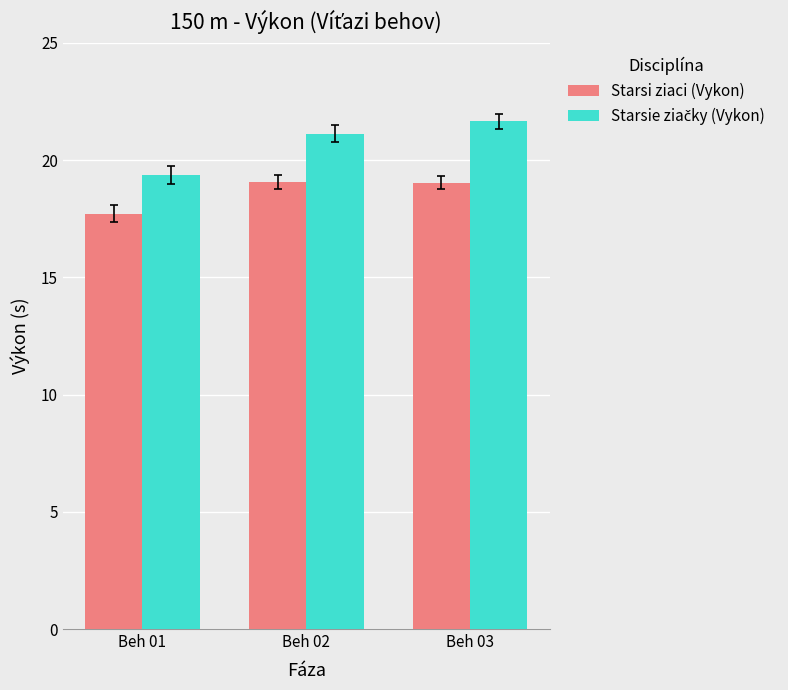

Are the bars grouped side by side (vs. stacked)?

Yes